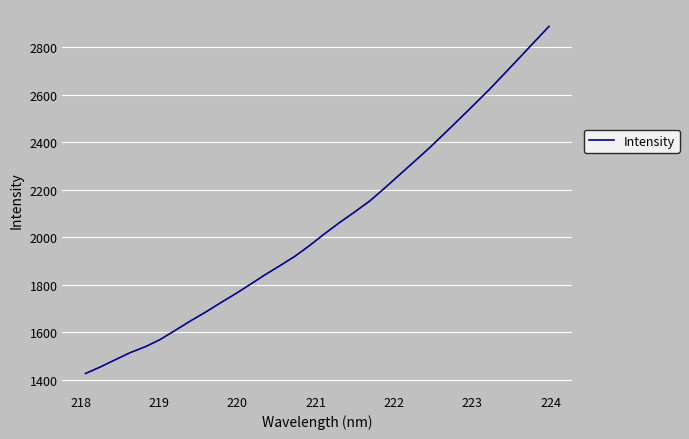

What is the smallest value displayed?

1426.7